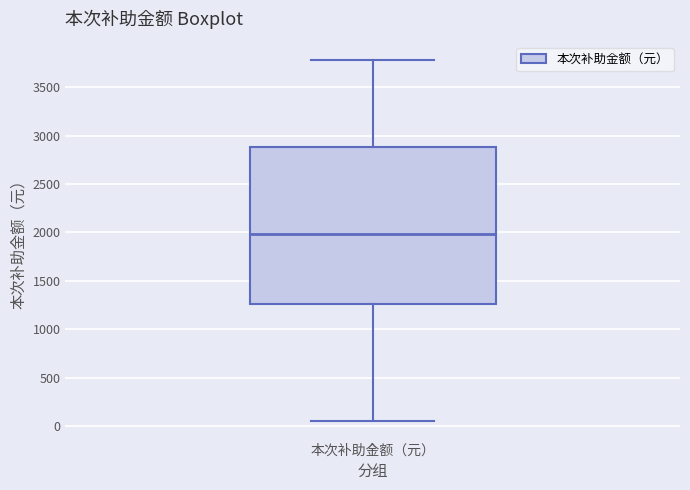

Transcribe this box plot: give where the median line is, the range the box spans, and where the two whiskers end, as read against the y-axis. The values are not printed on the chart, so give them approximately, as read against the axis.

median 2000, box 1250 to 2900, whiskers 50 to 3800